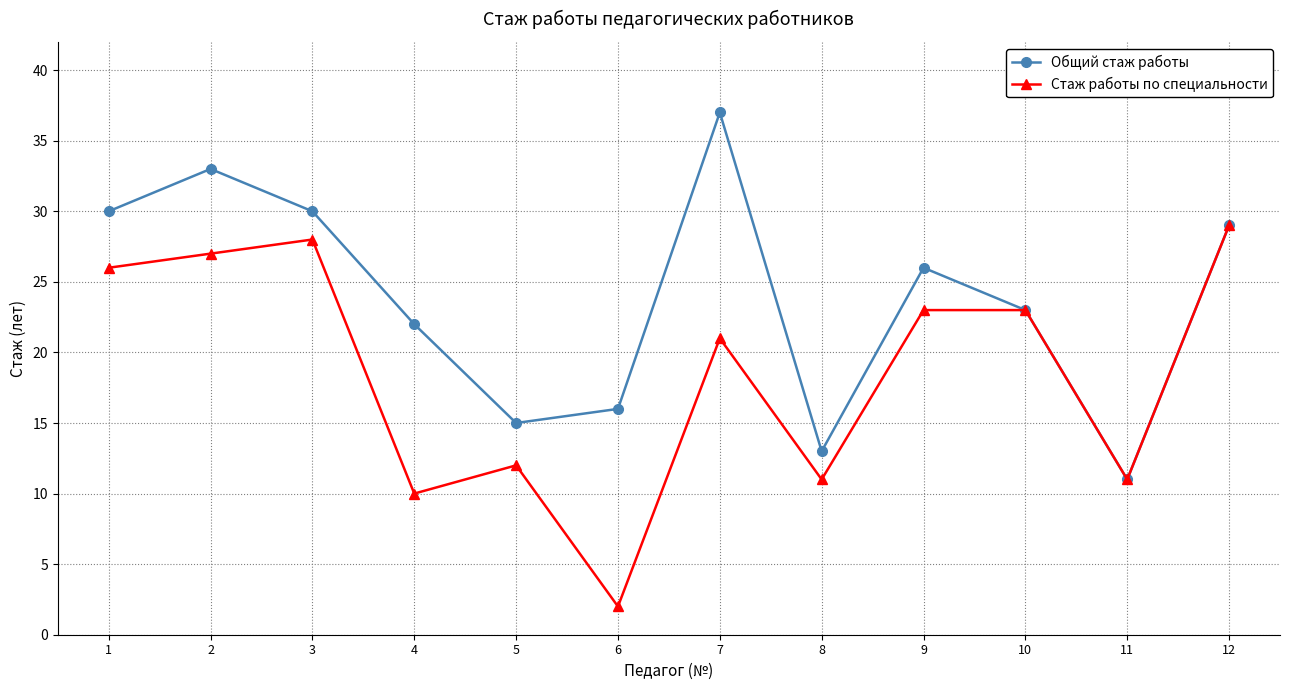

Is it true that Стаж работы по специальности equals 27 at 2?

True